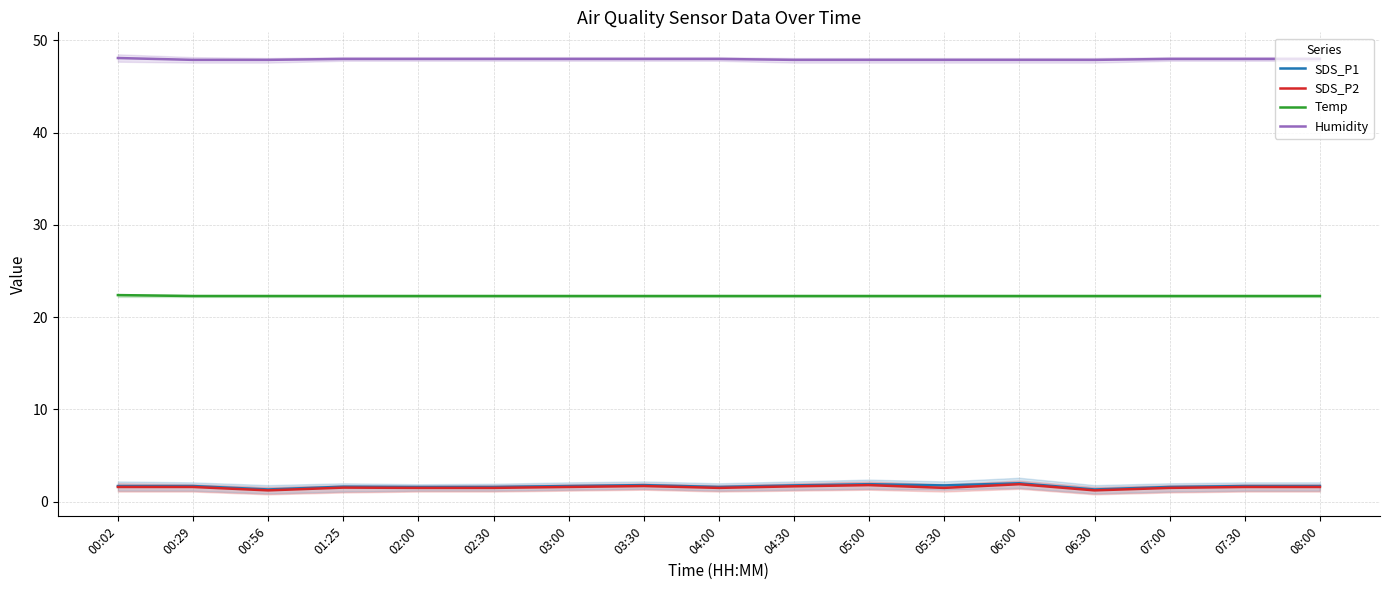

What are all the series names shown in the legend?

SDS_P1, SDS_P2, Temp, Humidity